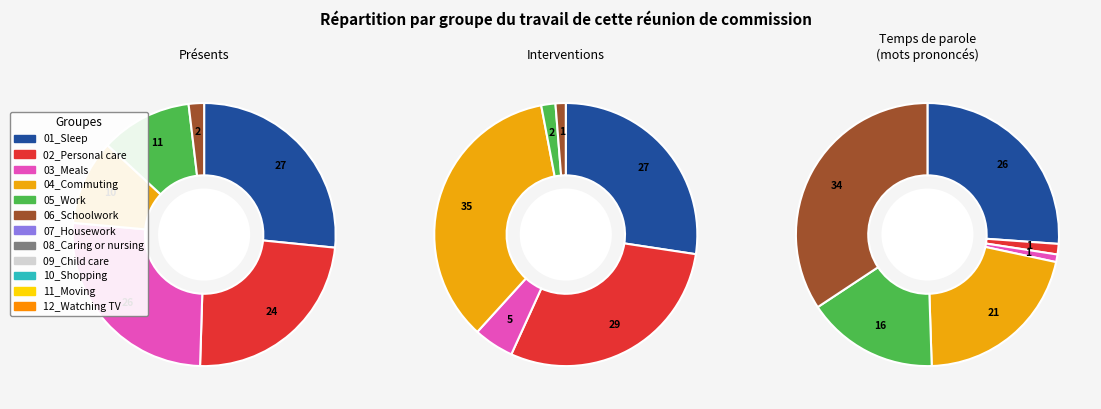

What is the change in value from 04_Commuting to 08_Caring or nursing?

-36.8